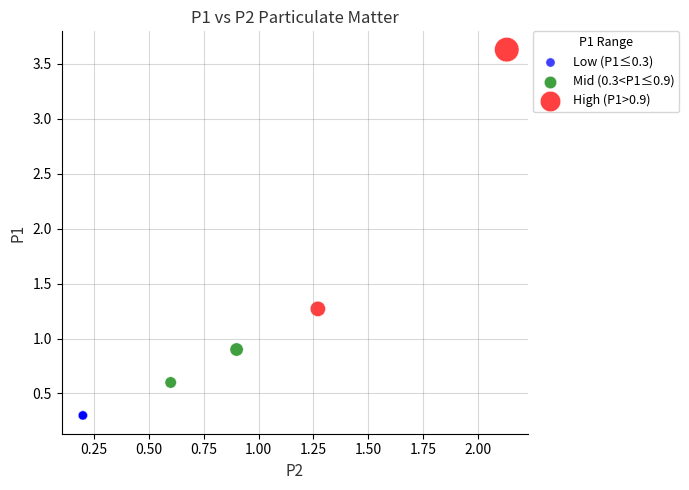

Which series contains the highest Y value?

High (P1>0.9)